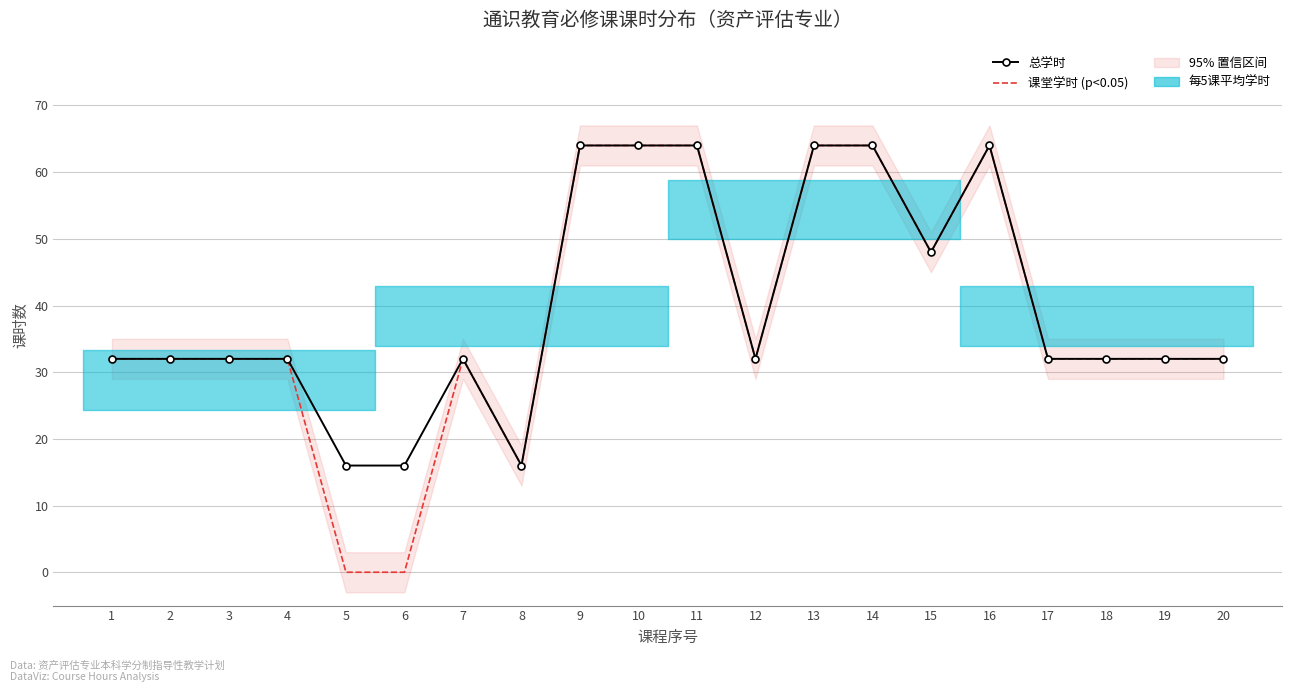

The value of 课堂学时 (p<0.05) at 9 is 101. True or false?

False